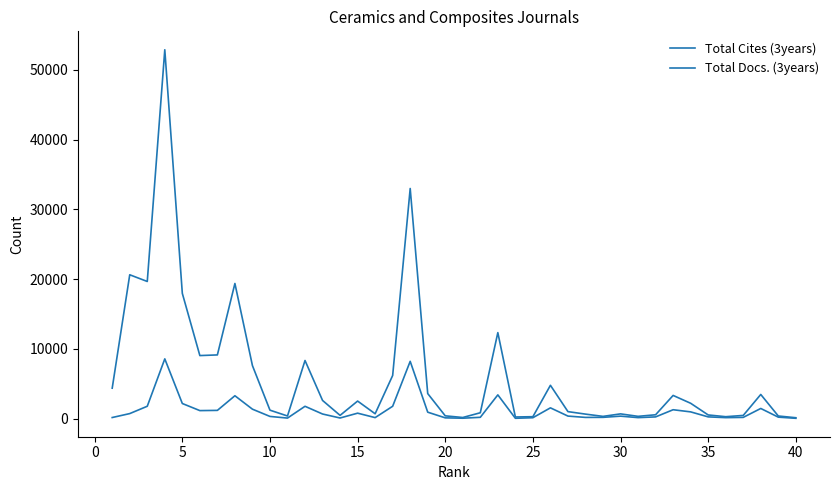

Does the chart have visible grid lines?

No